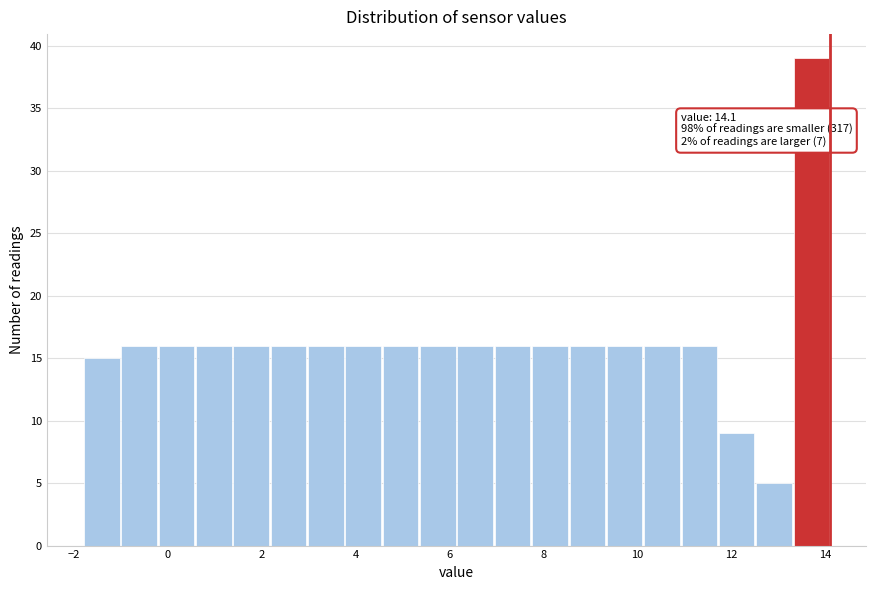

Around what value on the x-axis is the tallest bar? Give the approximate position of its centre, as read against the axis.

13.8